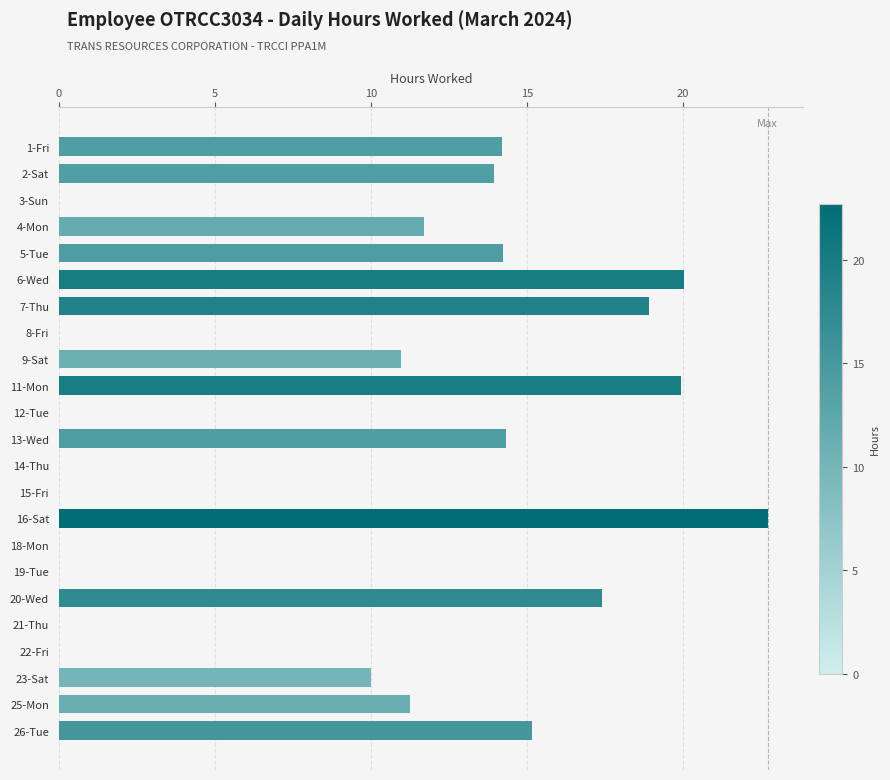

How many distinct data groups are displayed?

1